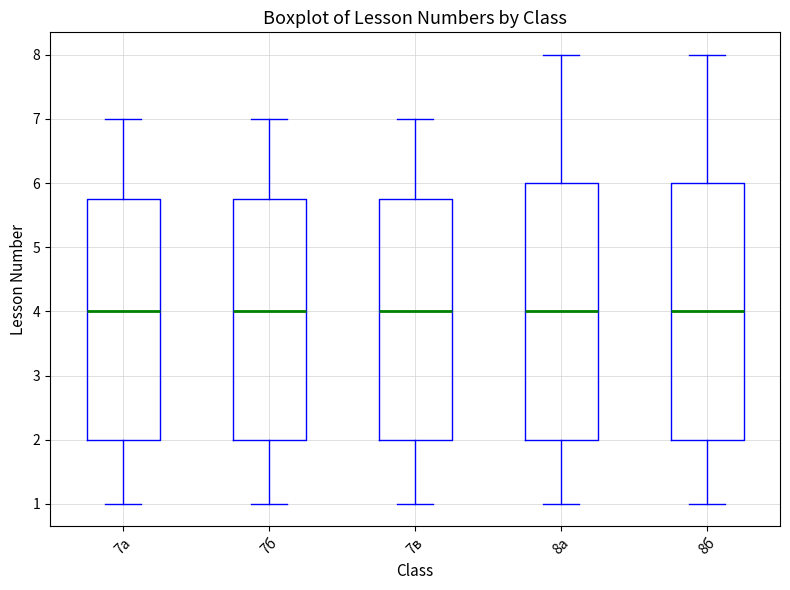

Reading left to right, transcribe this box plot: for each box, give where its median line is, the range the box spans, and where its two whiskers end, as read against the y-axis. The values are not printed on the chart, so give them approximately, as read against the axis.

7а: median 4.0, box 2.0 to 5.8, whiskers 1.0 to 7.0
7б: median 4.0, box 2.0 to 5.8, whiskers 1.0 to 7.0
7в: median 4.0, box 2.0 to 5.8, whiskers 1.0 to 7.0
8а: median 4.0, box 2.0 to 6.0, whiskers 1.0 to 8.0
8б: median 4.0, box 2.0 to 6.0, whiskers 1.0 to 8.0